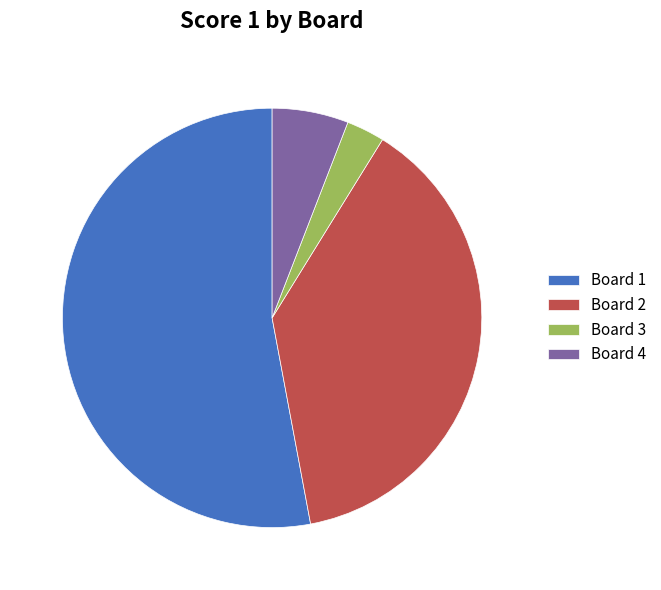

Between Board 2 and Board 1, which is larger?

Board 1